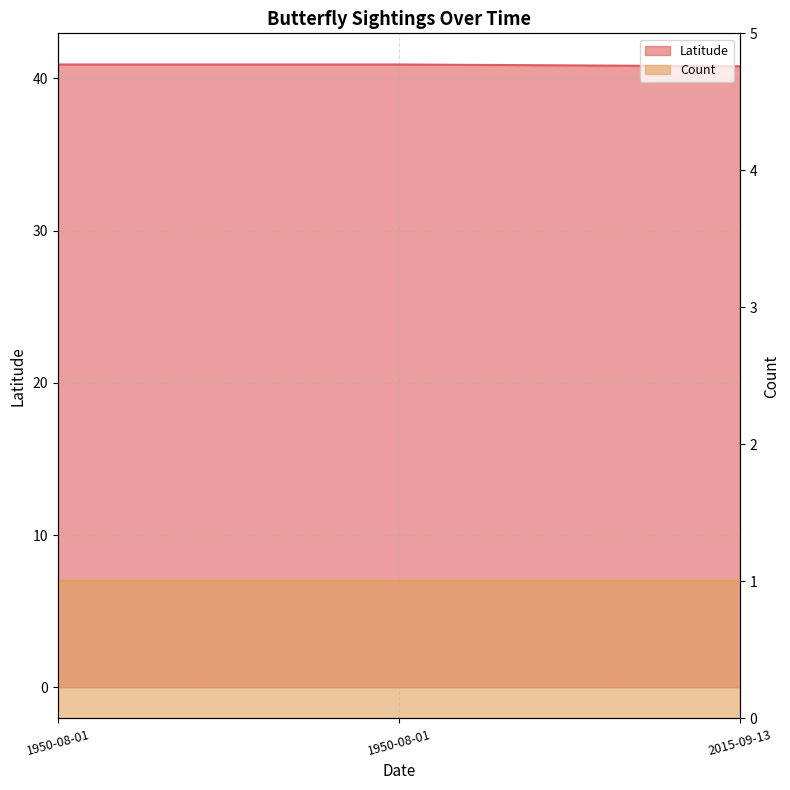

Rank the categories by value from lowest to highest.

2015-09-13, 1950-08-01, 1950-08-01